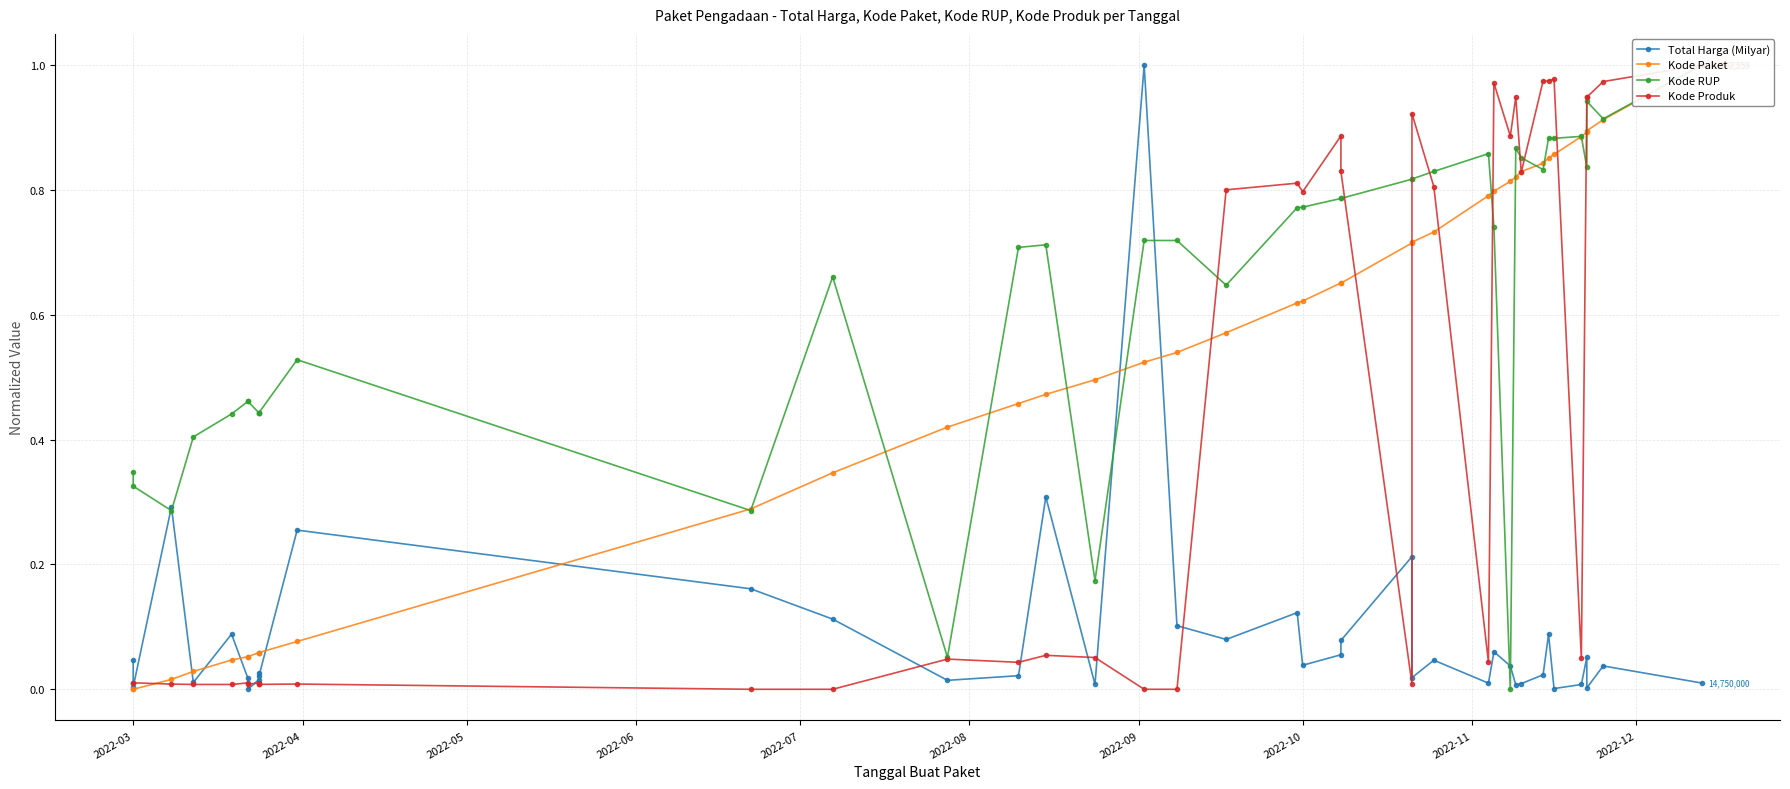

What is the maximum value for Kode Paket?

1.0